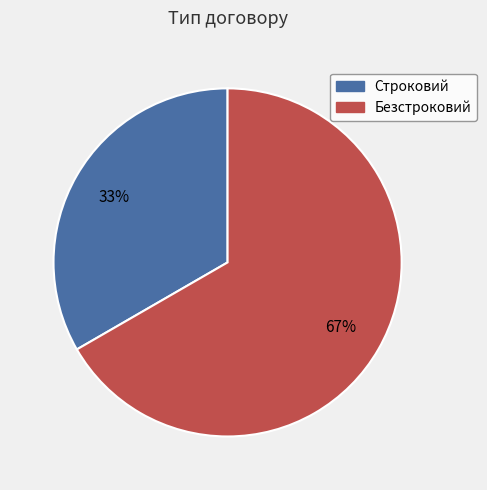

Rank the categories by value from highest to lowest.

Безстроковий, Строковий